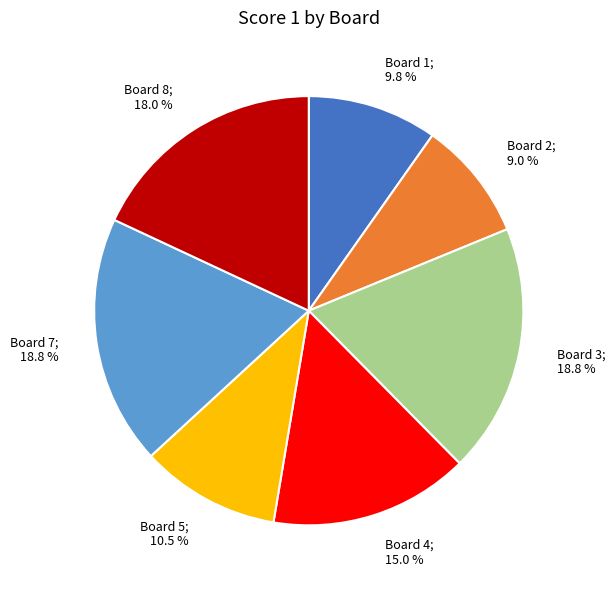

What is the smallest slice in the pie chart?

Board 2; 9.0 %